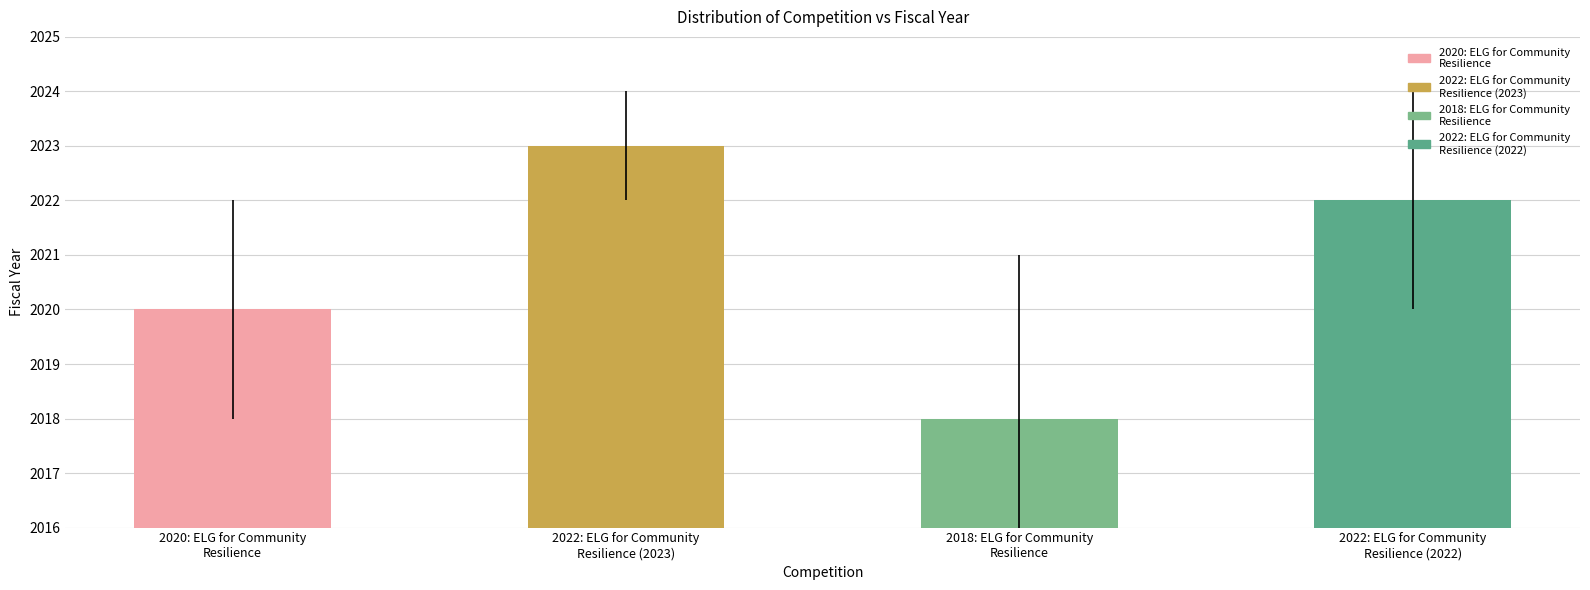

Reading right to left, extract all data points from this chart.

2022	2018	2023	2020